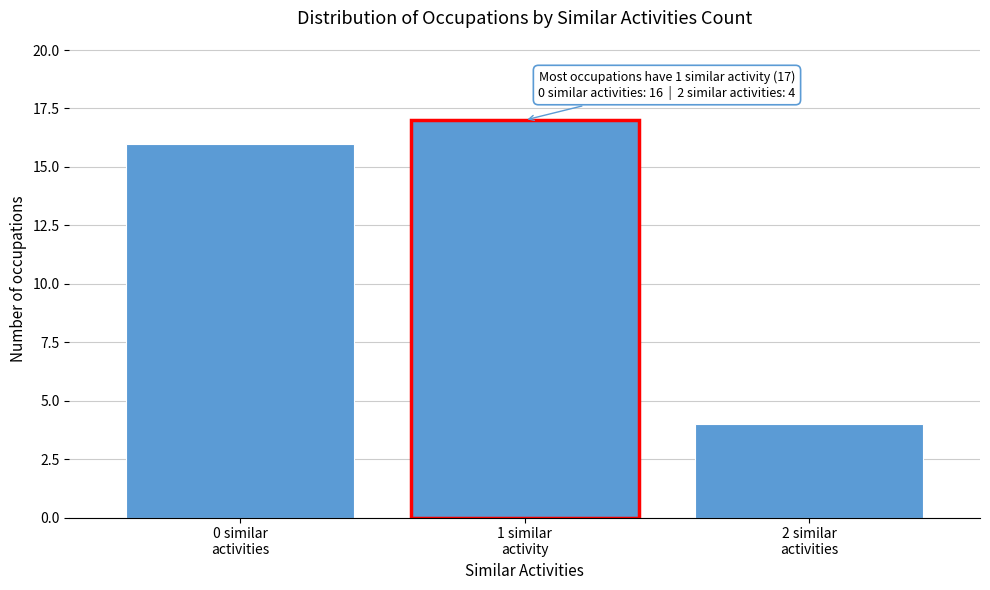

Reading left to right, list all the values displayed in this chart.

16	17	4